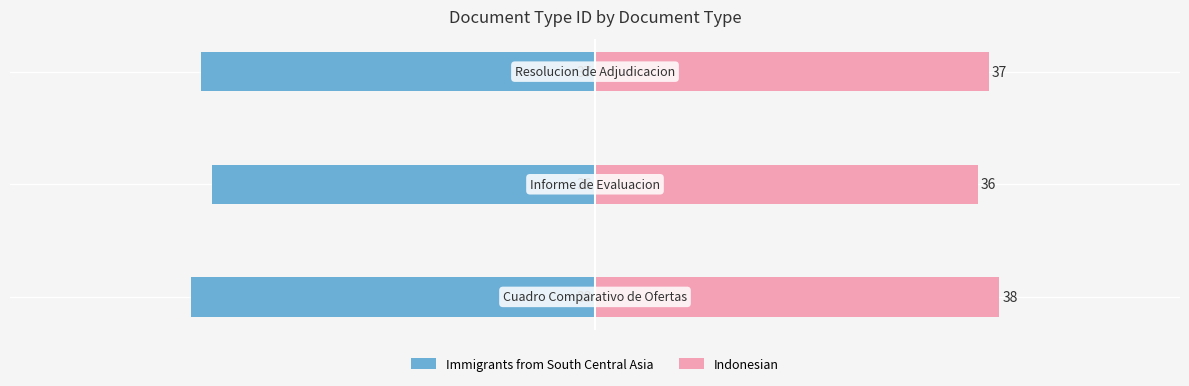

Is it true that Immigrants from South Central Asia equals -21 at −40?

False